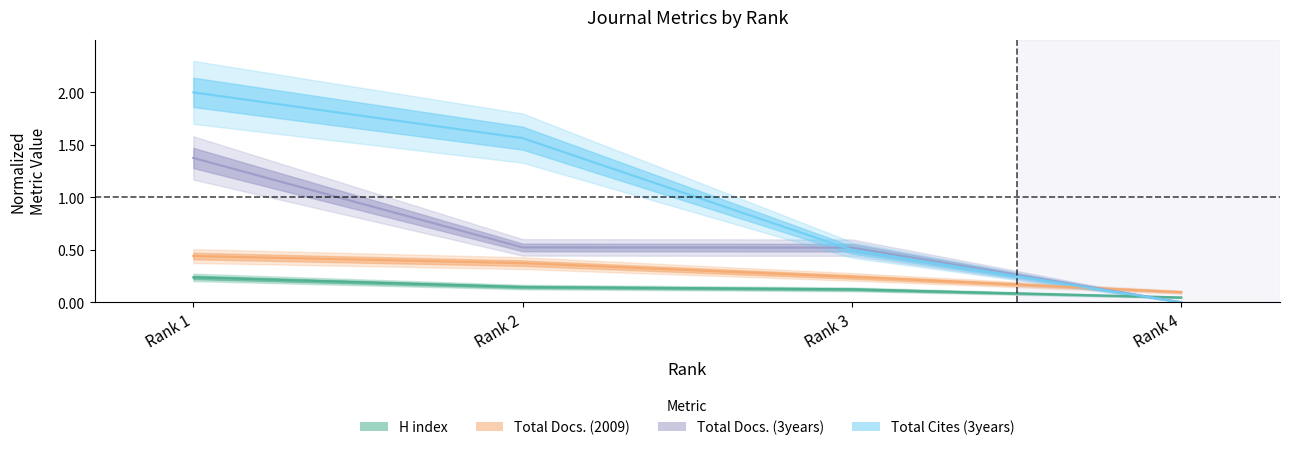

True or false: H index and Total Docs. (2009) intersect in this chart.

False